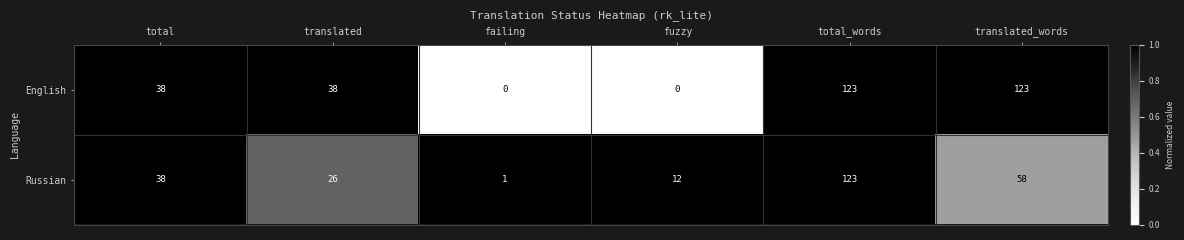

What is the difference between the maximum and minimum values in the Russian series?

122